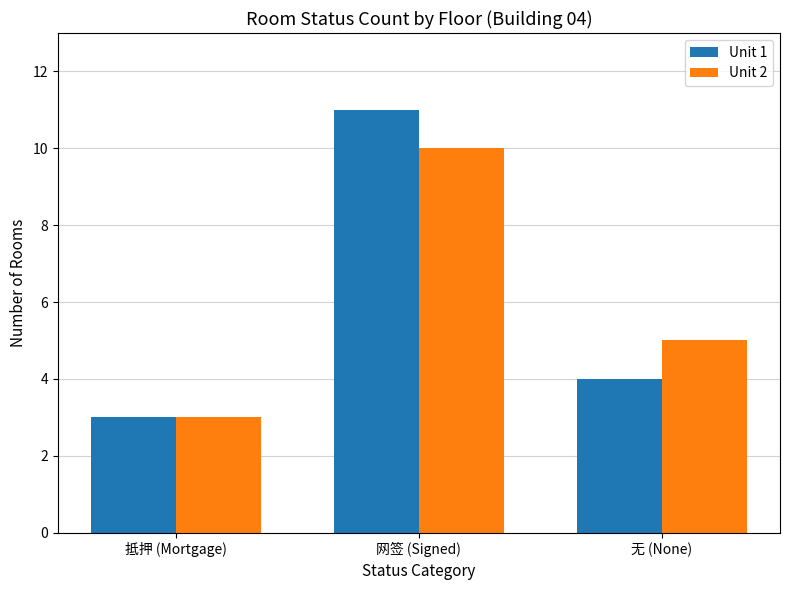

Where does the Unit 1 series first go above 4?

网签 (Signed)